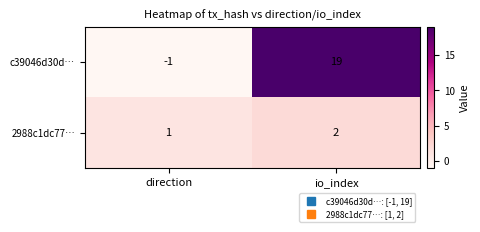

Which category has the highest value in the c39046d30d… series?

io_index